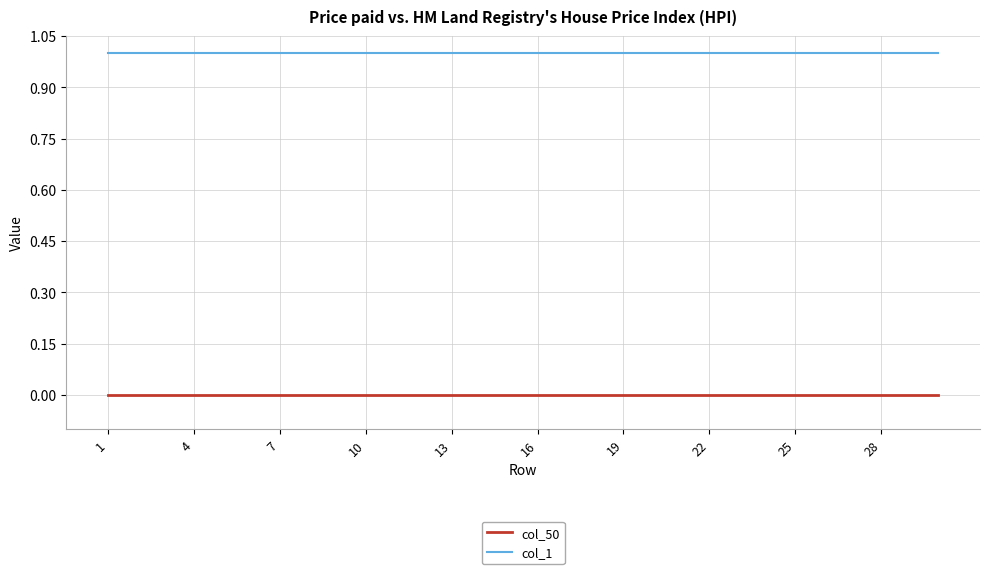

Rank the series by their average value, from lowest to highest.

col_50, col_1